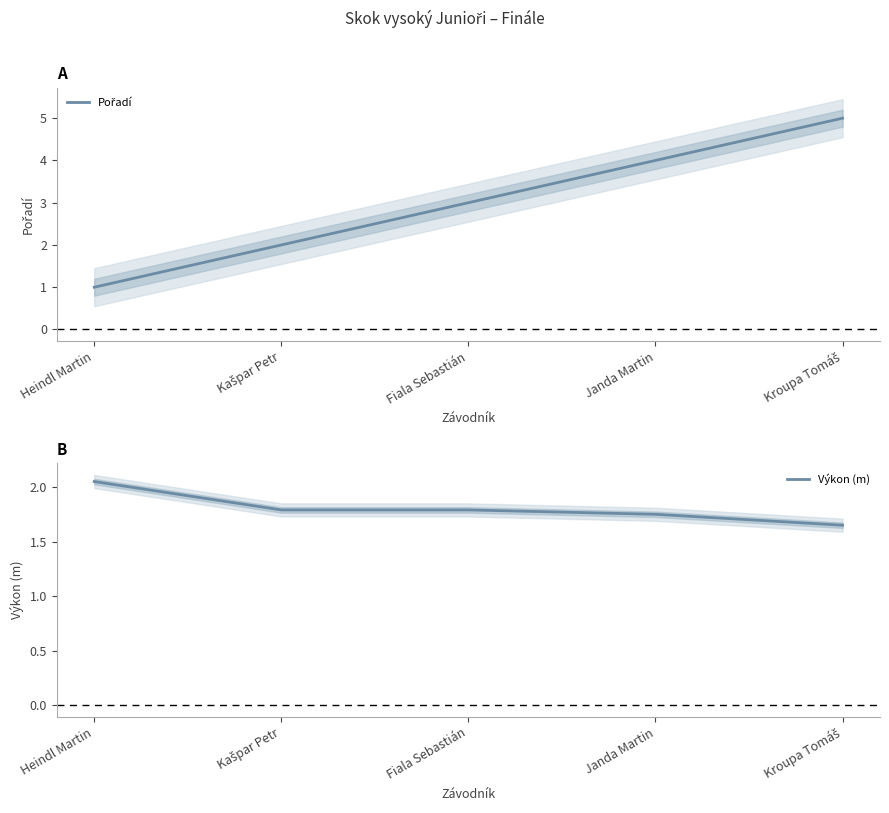

True or false: Výkon (m) has more than 0 points higher than both neighbors.

False